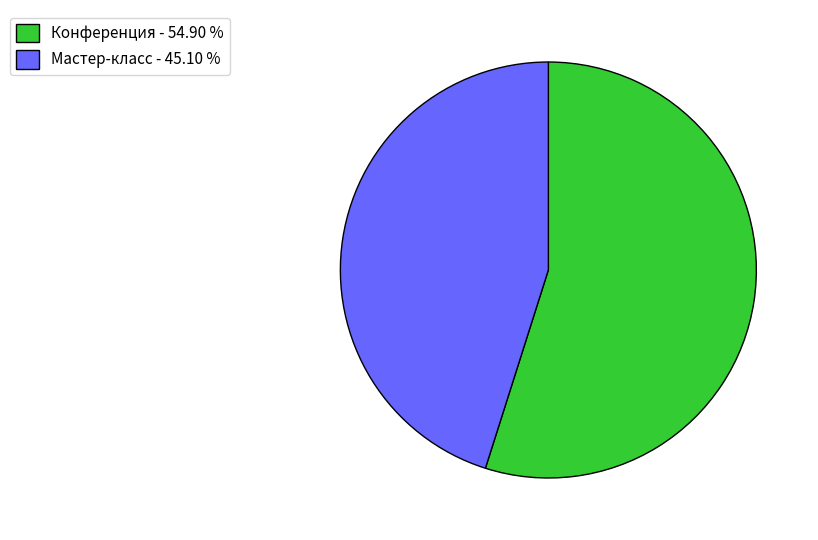

Does Мастер-класс - 45.10 % account for over 50% of the chart?

No